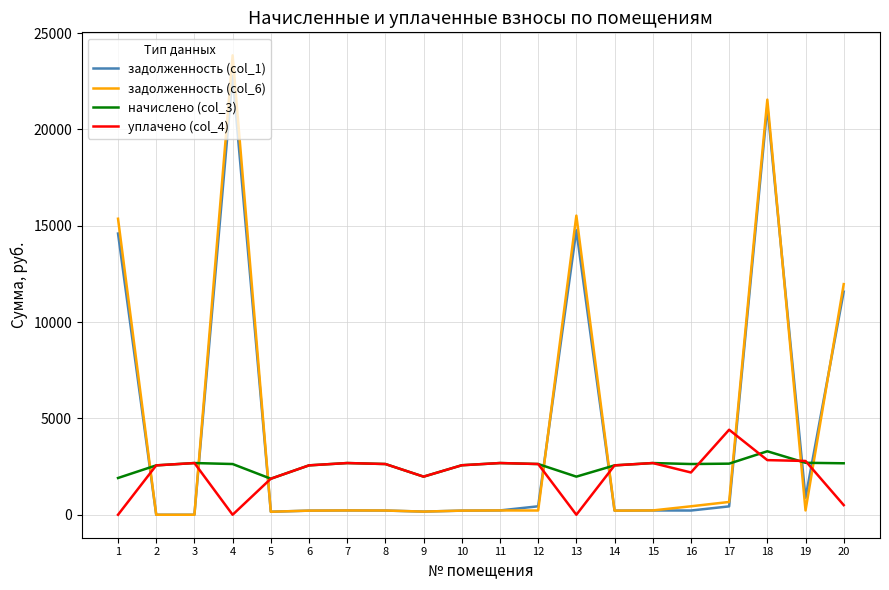

How many categories are shown in the chart?

20